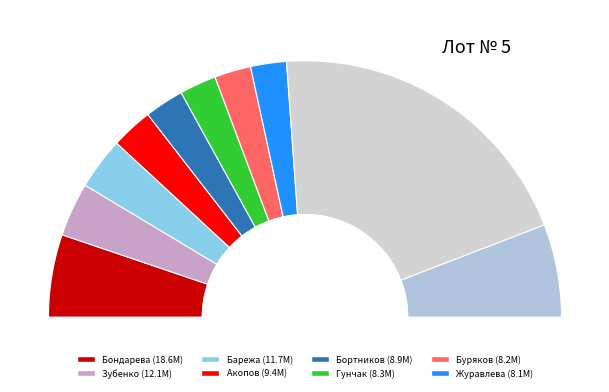

True or false: Ерошенко accounts for 1% of the total.

False